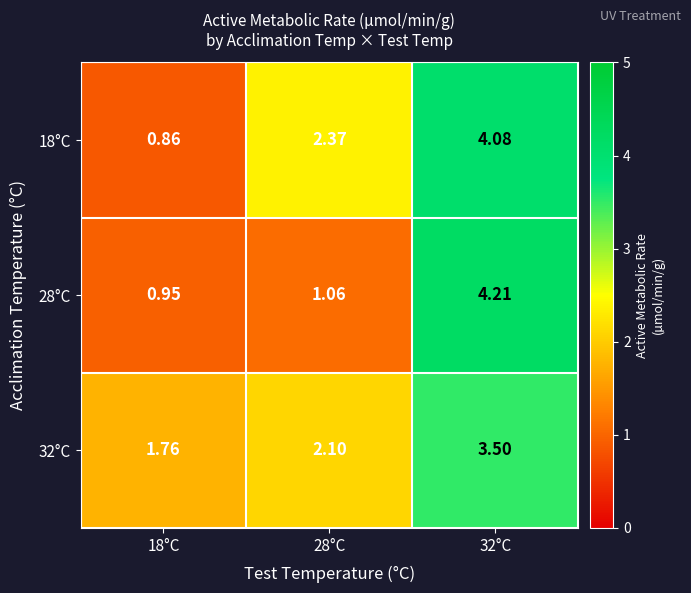

Is the value of 18°C at 18°C greater than the value of 28°C at 28°C?

No